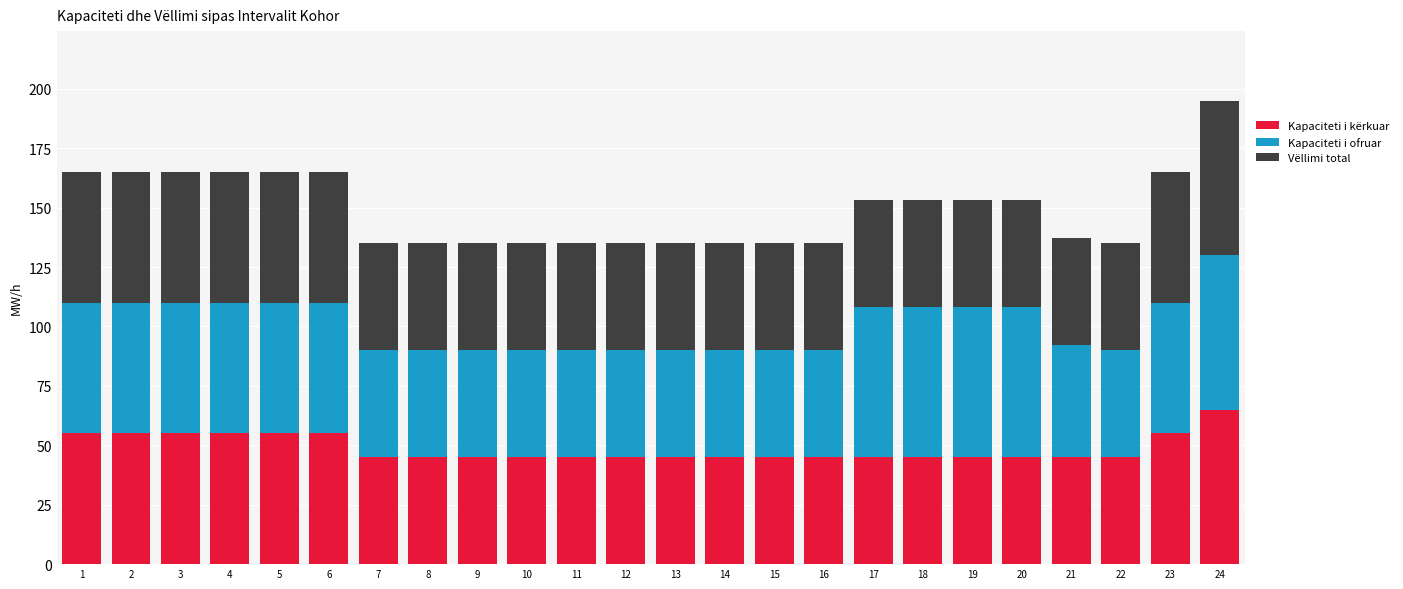

At which category is the sum across all series the highest?

24